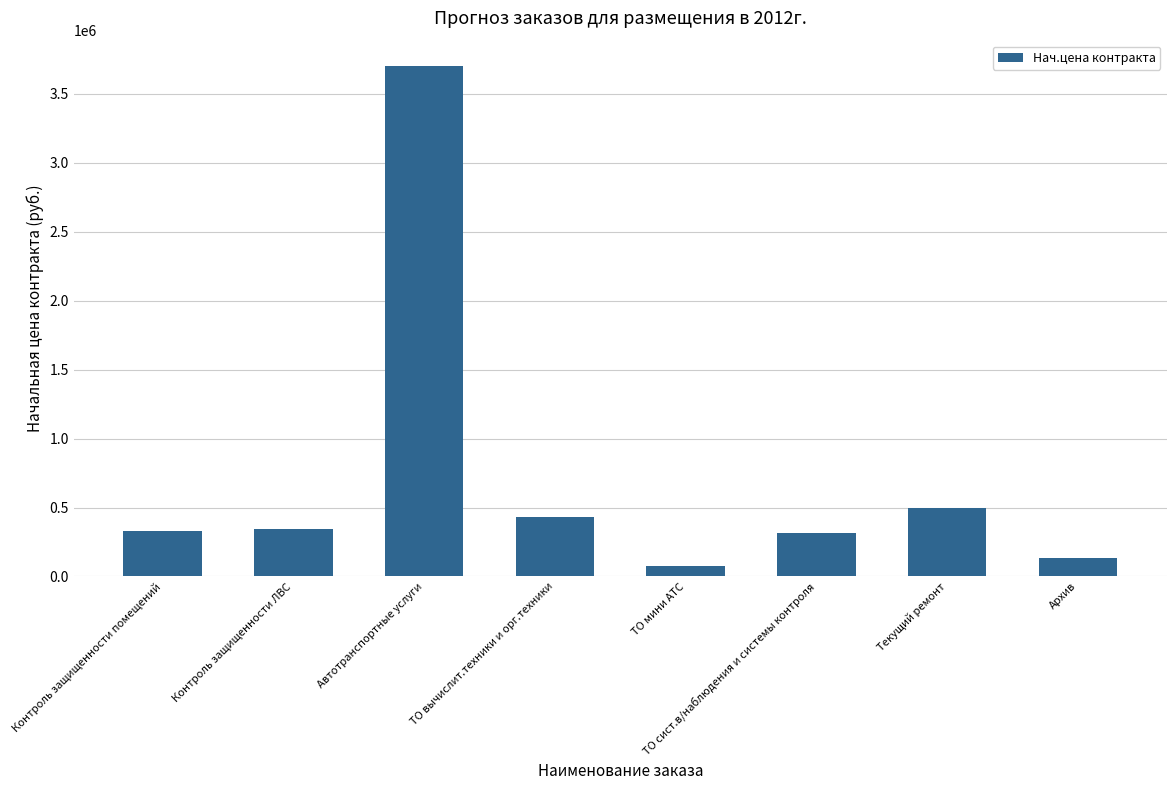

What is the greatest value displayed?

3700000.0